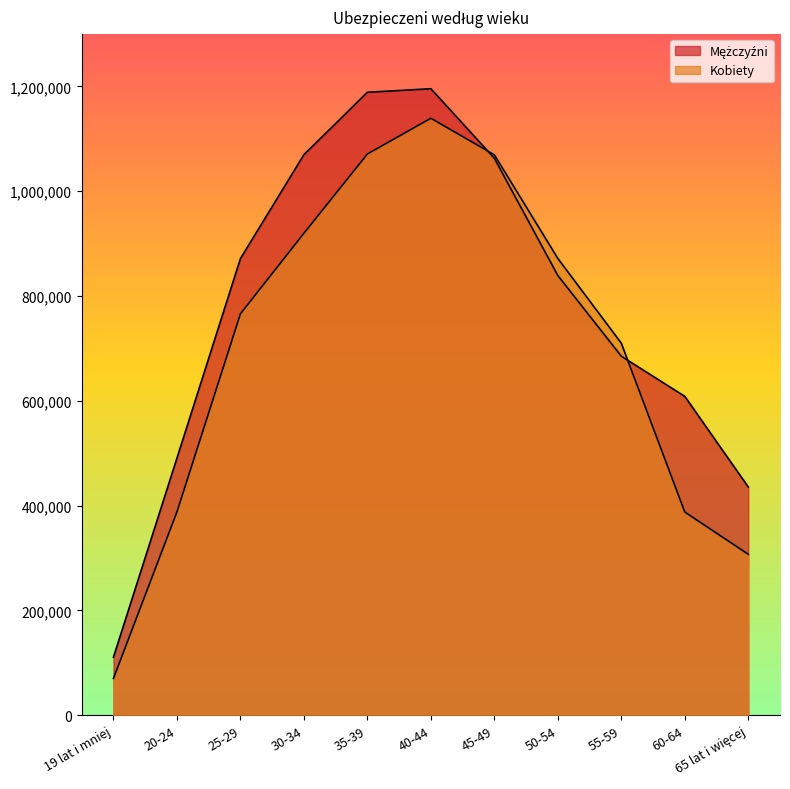

True or false: Mężczyźni has a value of 1553227 at 35-39.

False